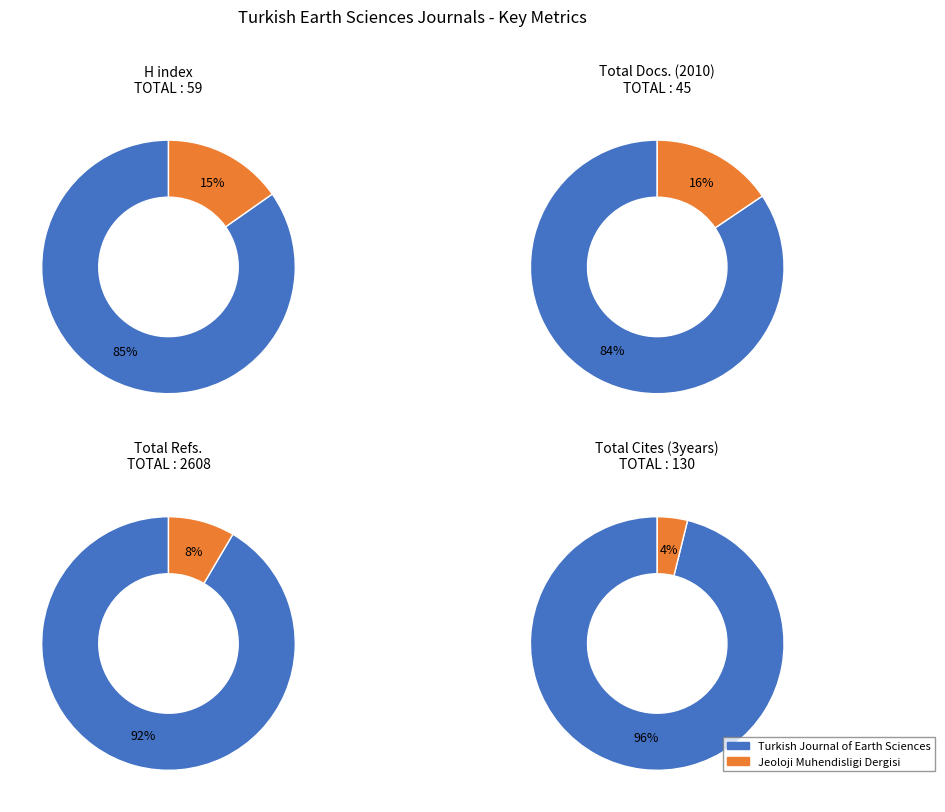

To the nearest percent, what is the difference between the largest and smallest slice percentages?

69%